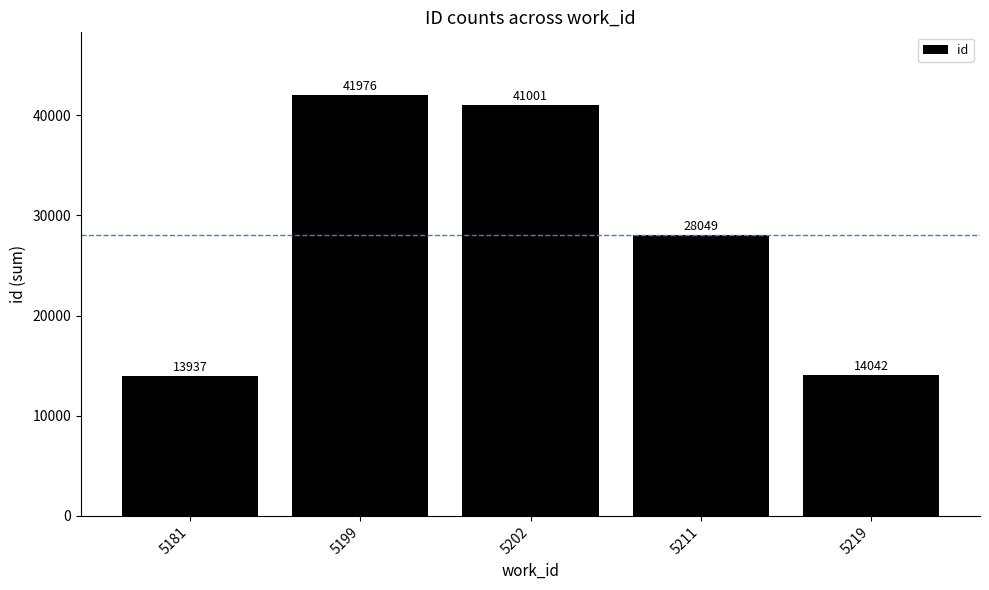

Count the number of categories in the chart.

5